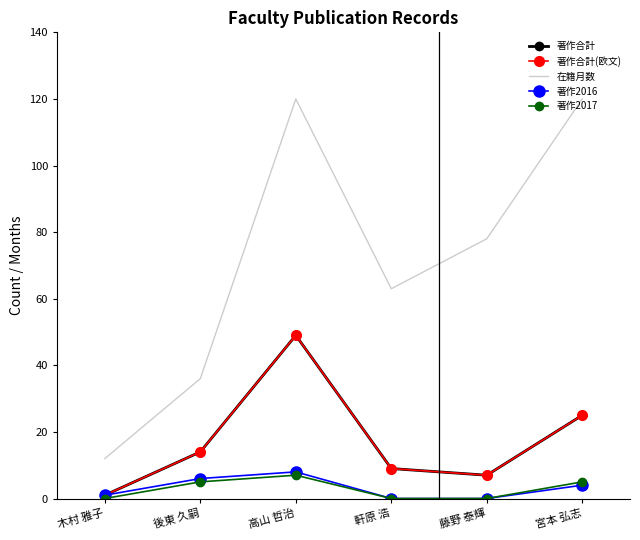

Where is the first local minimum for 著作合計?

藤野 泰輝